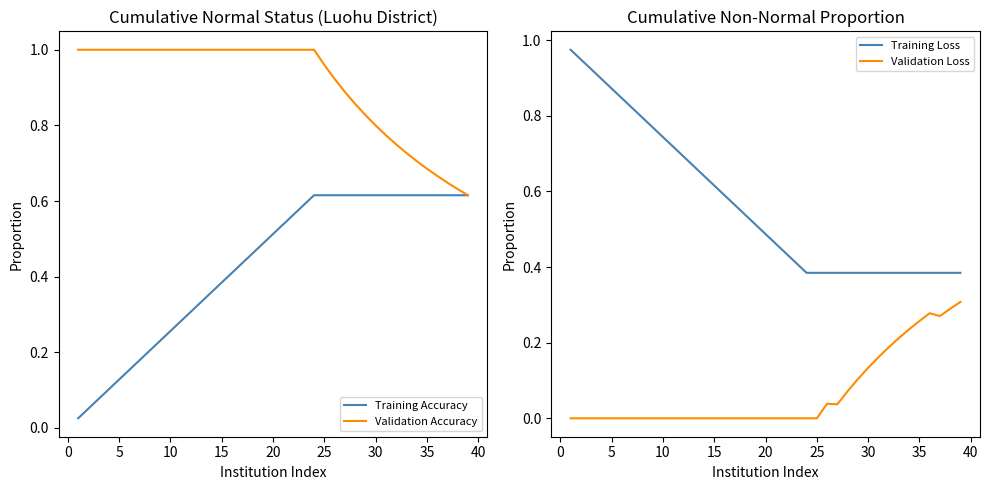

The value of Validation Accuracy at 35 is 0.4. True or false?

False